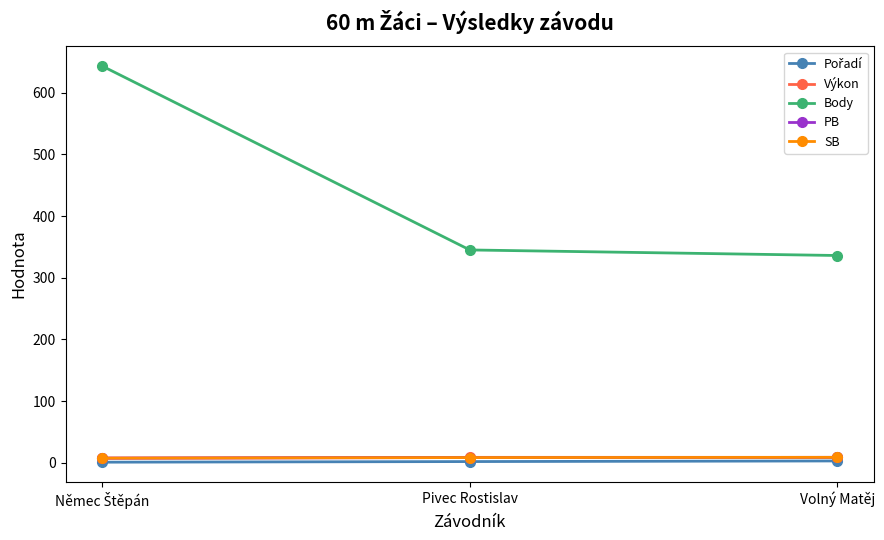

Is this an area chart (filled region under the line)?

No